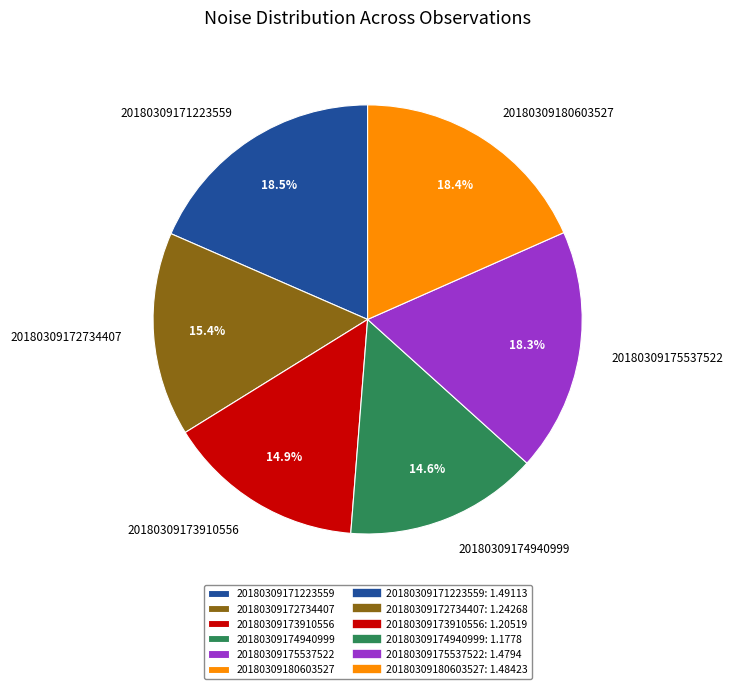

To the nearest percent, what percentage of the pie is 20180309172734407?

15%